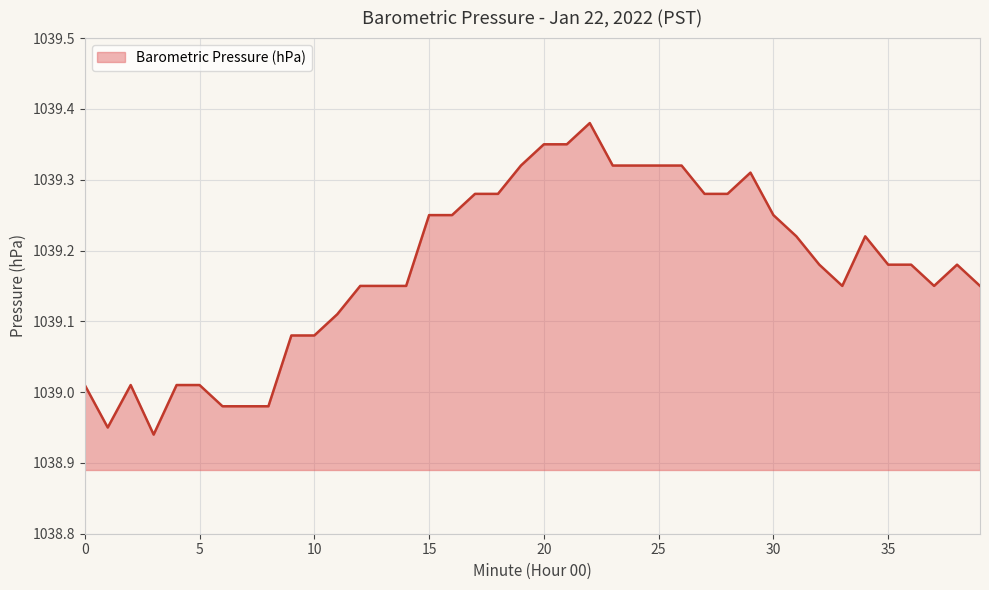

What is the difference between the maximum and minimum values?

0.4